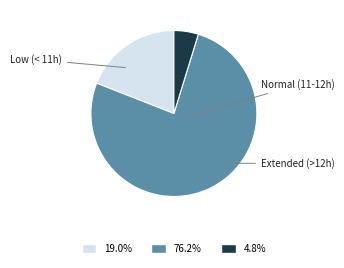

Does any single category account for the majority?

Yes